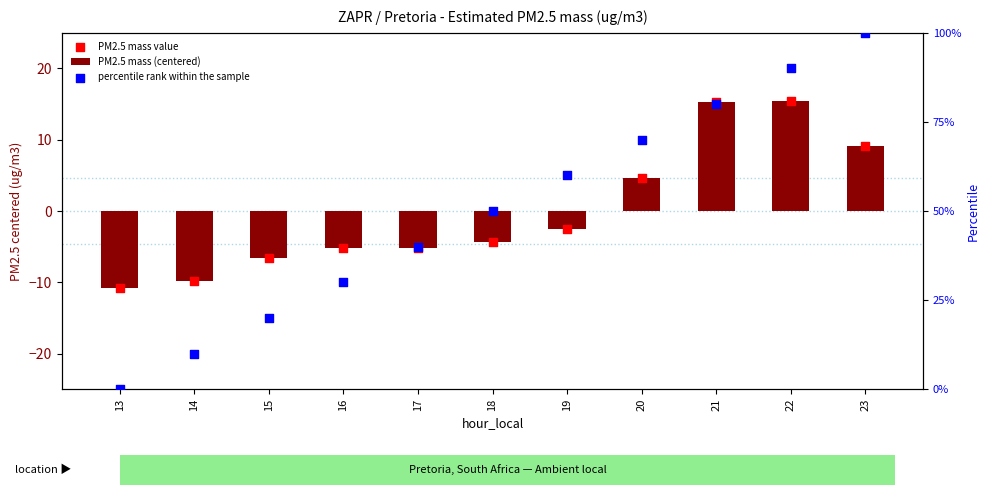

What are all the series names shown in the legend?

PM2.5 mass (centered), PM2.5 mass value, percentile rank within the sample